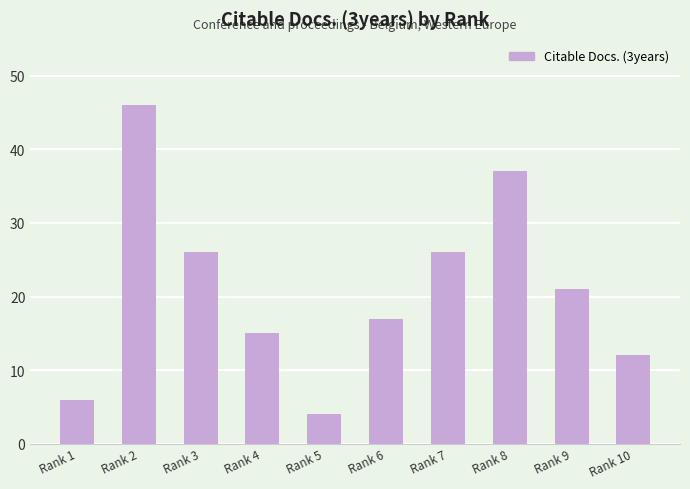

What is the value of the 9th bar from the left?

21